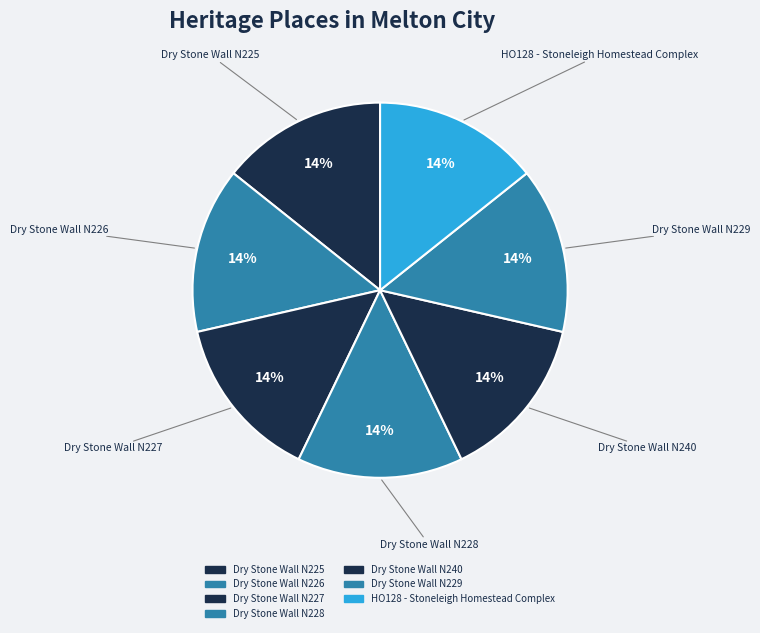

Is the sum of Dry Stone Wall N227 and Dry Stone Wall N228 greater than half?

No